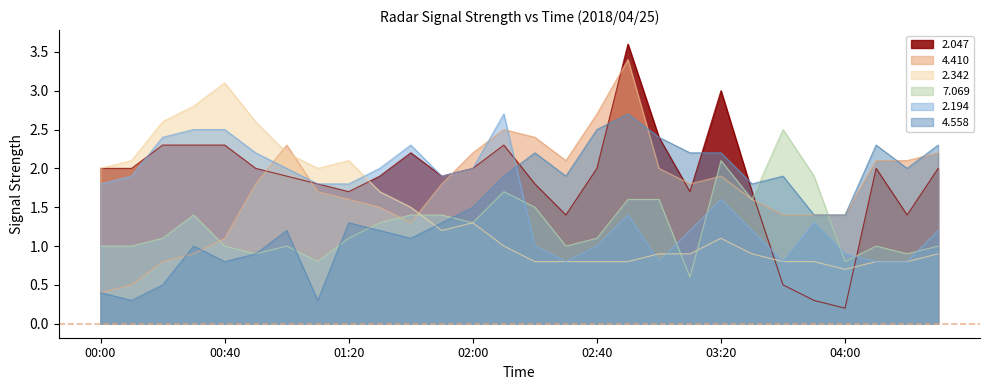

How many interior local peaks does the 4.410 series have?

4